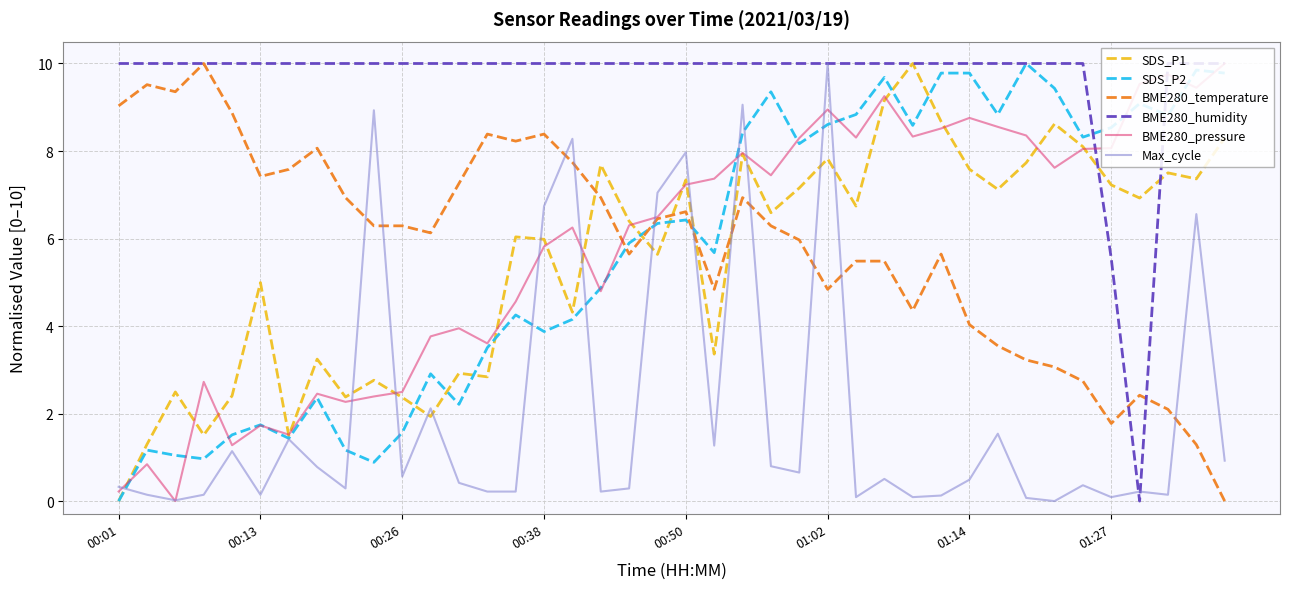

What is the greatest value displayed?

10.0